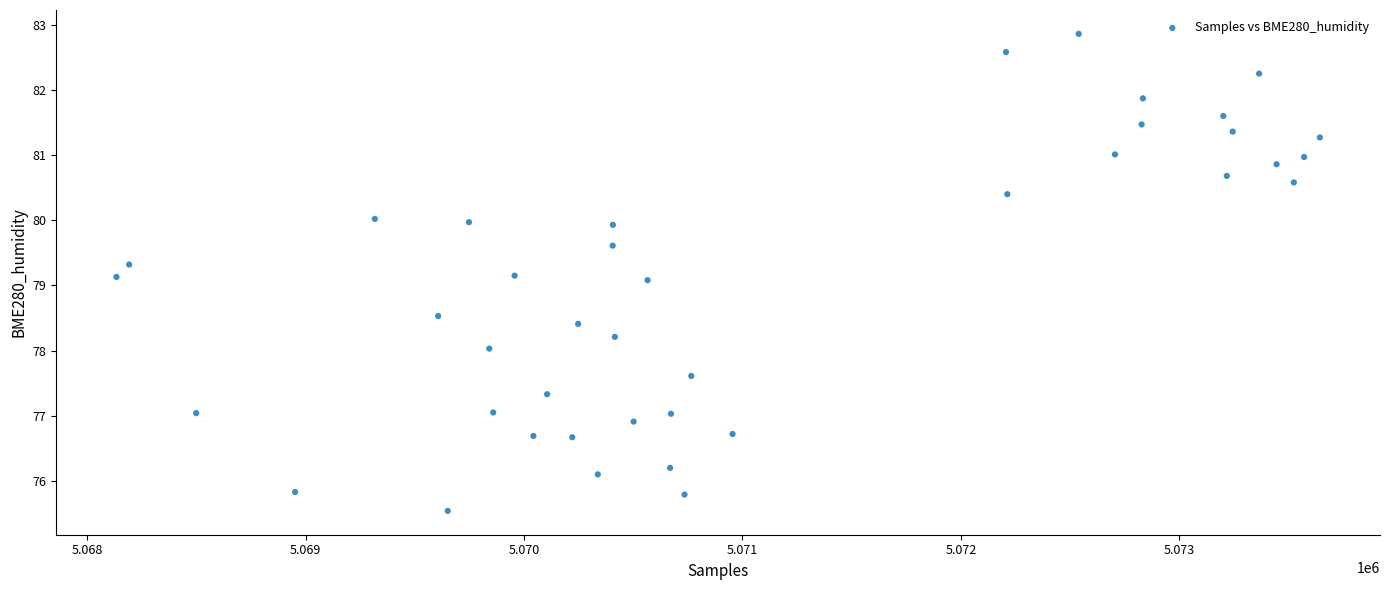

What is the range of Y values (max minus min)?

7.3